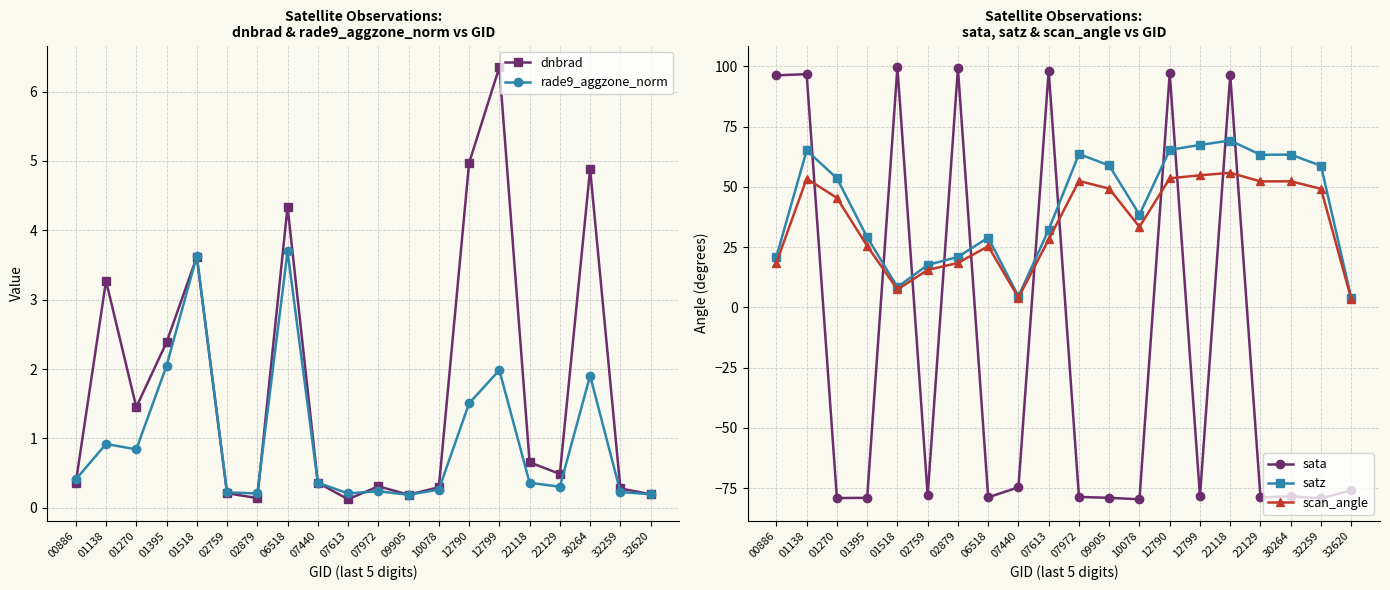

List the series in order of their peak value, highest first.

sata, satz, scan_angle, dnbrad, rade9_aggzone_norm